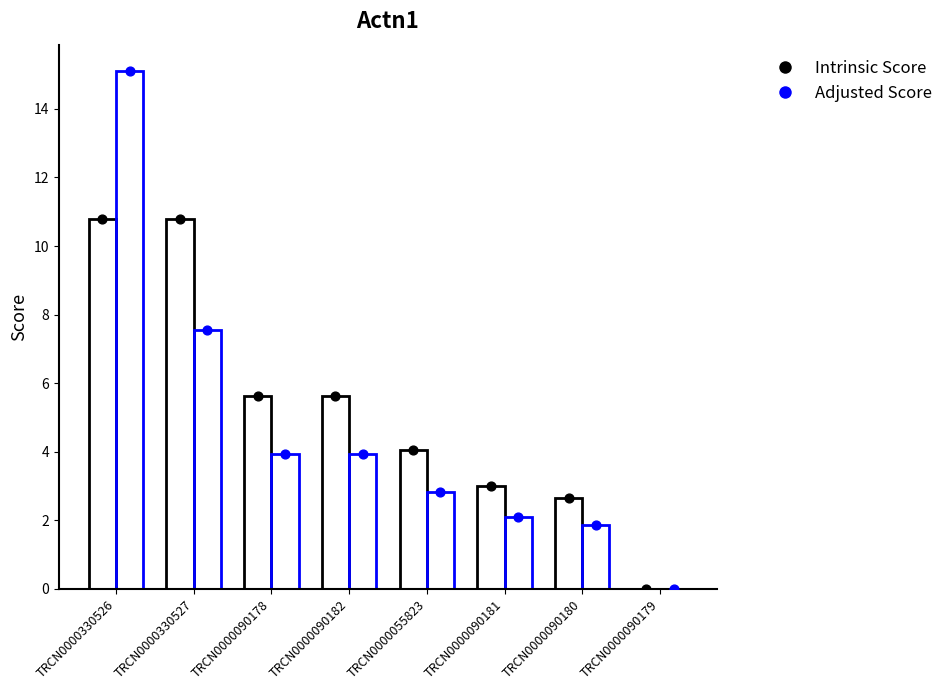

Which series has the largest total across all categories?

Intrinsic Score